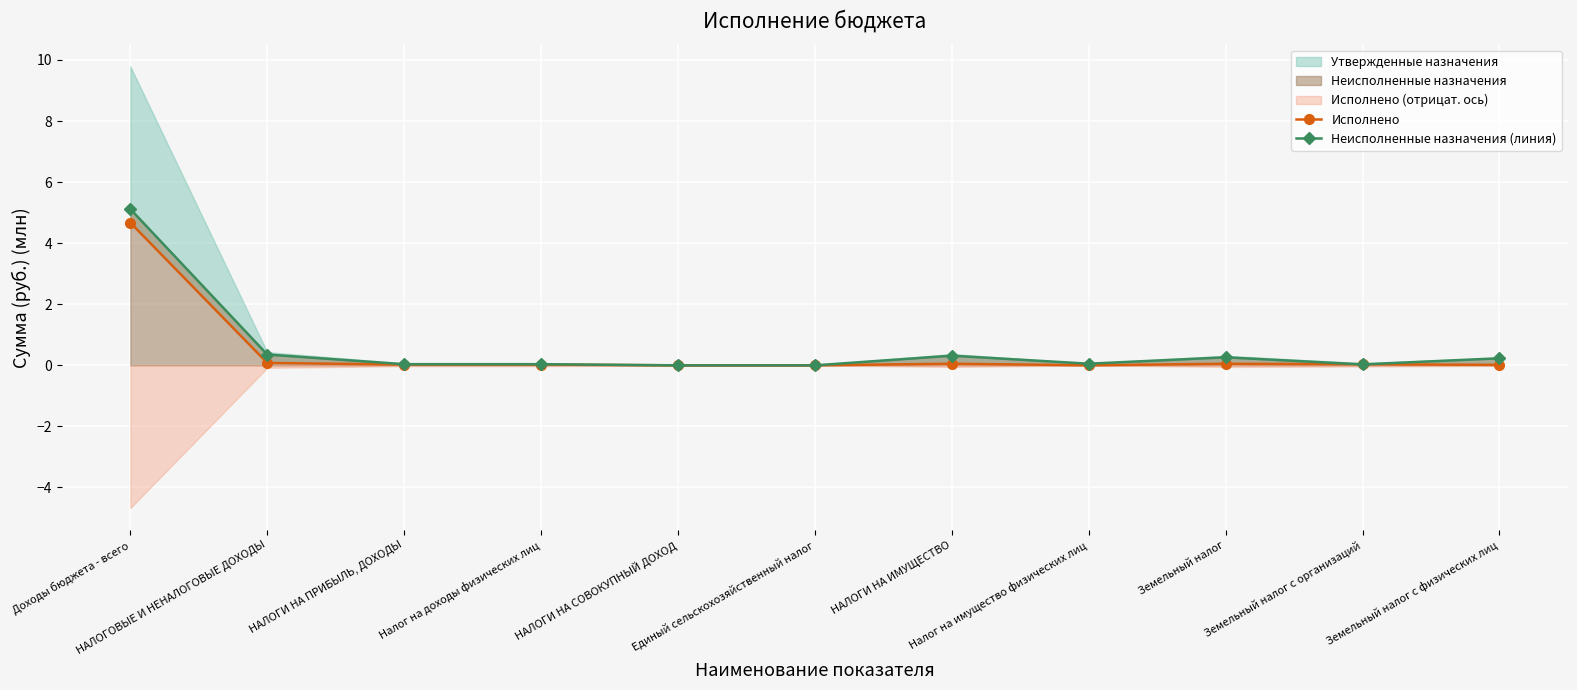

What is the value of the Неисполненные назначения (линия) point at the 2nd from the left?

0.4